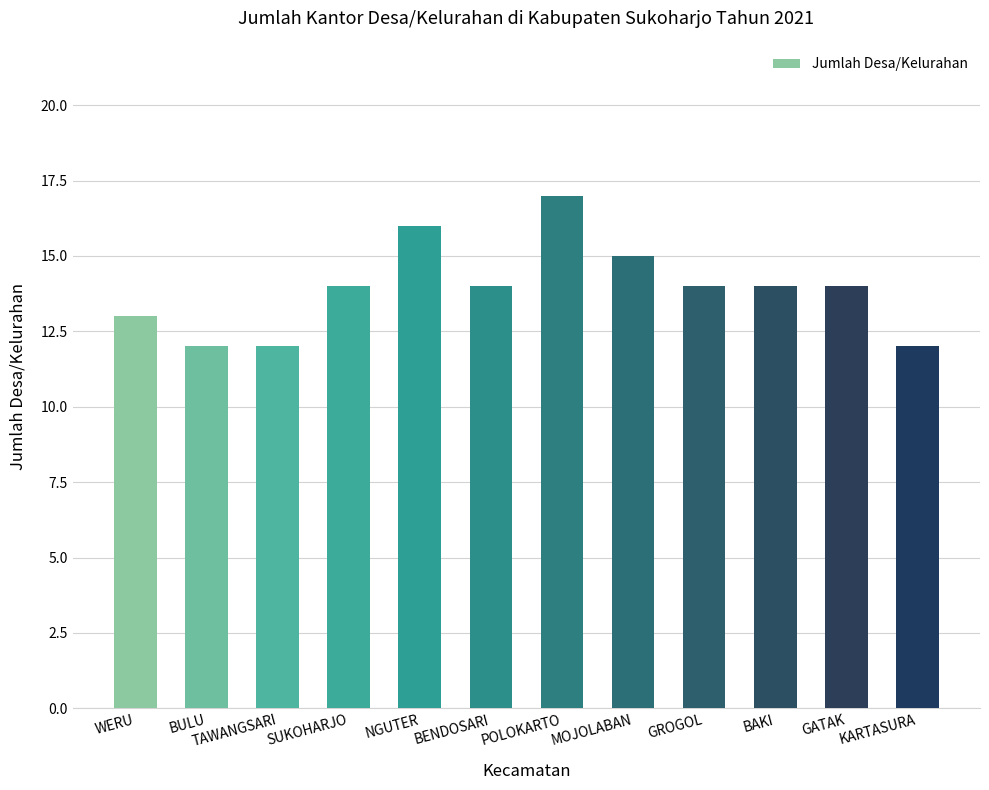

Are the bars horizontal?

No